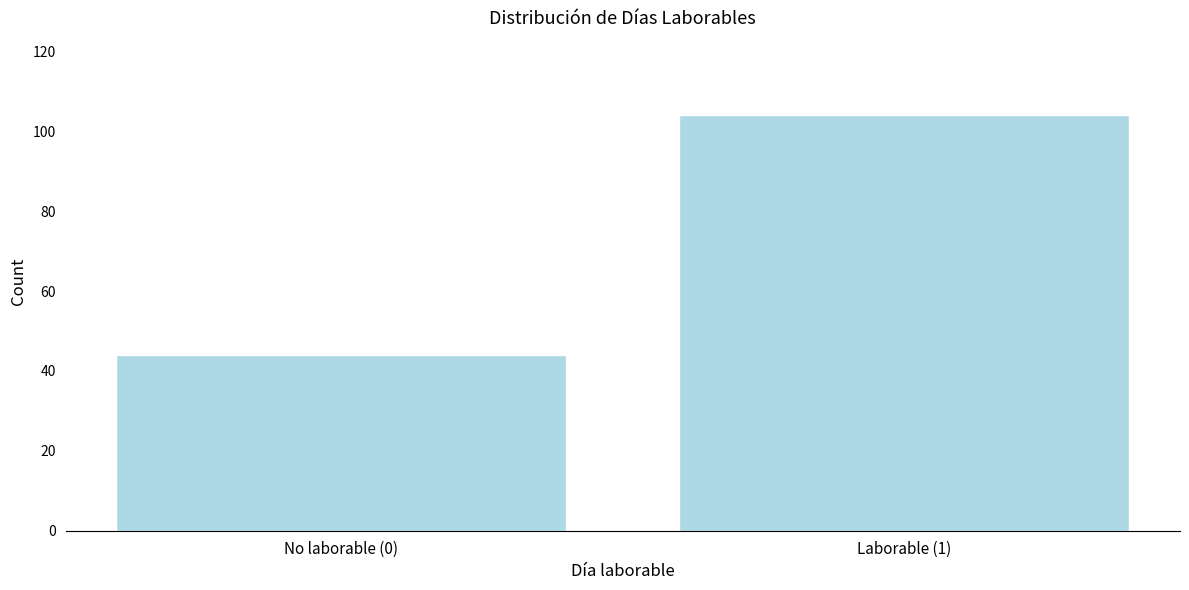

Reading left to right, transcribe all the data shown in this chart.

44	104